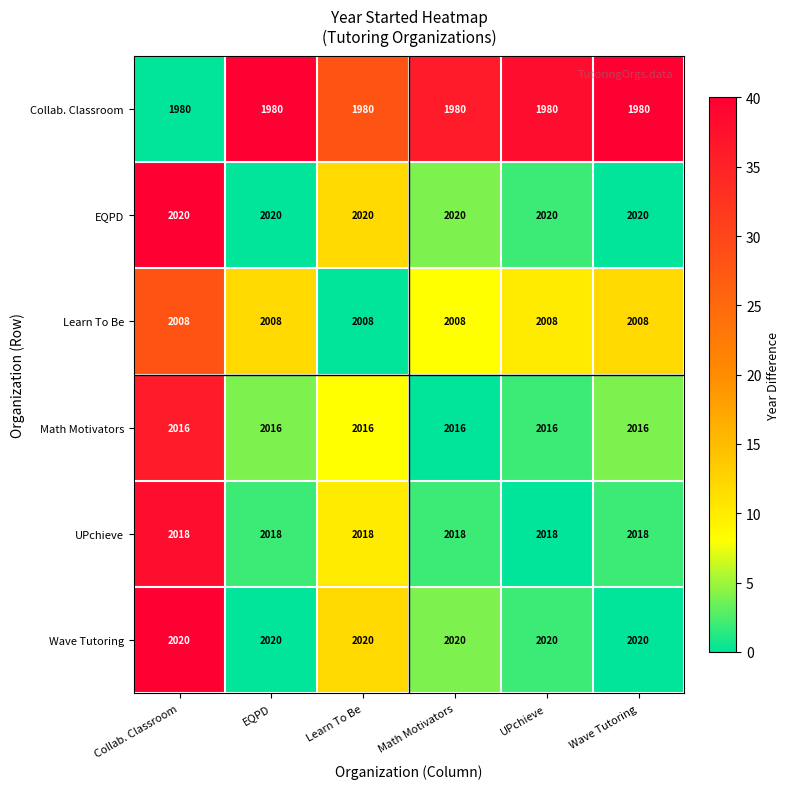

What is the maximum value shown in the chart?

40